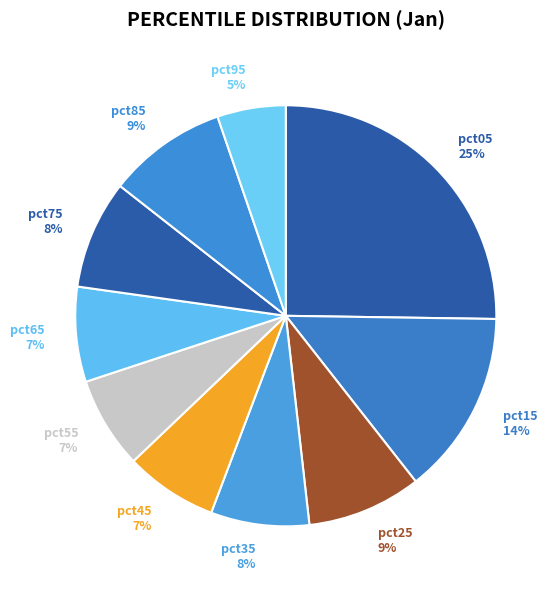

To the nearest percent, what is the average slice percentage?

10%